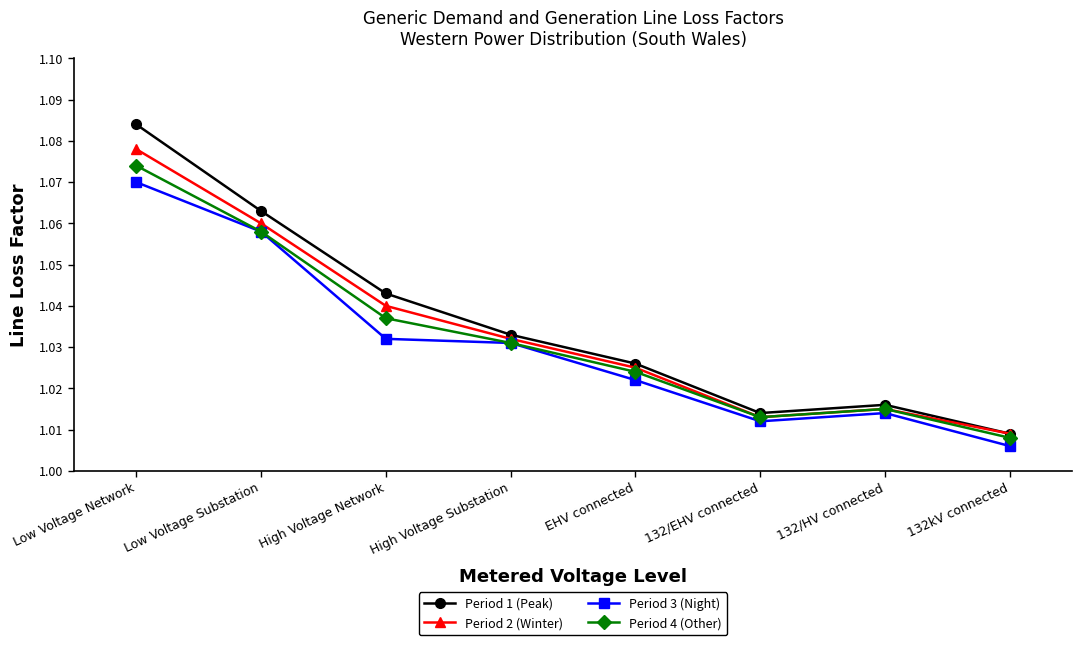

What position from the left is 132/HV connected?

7